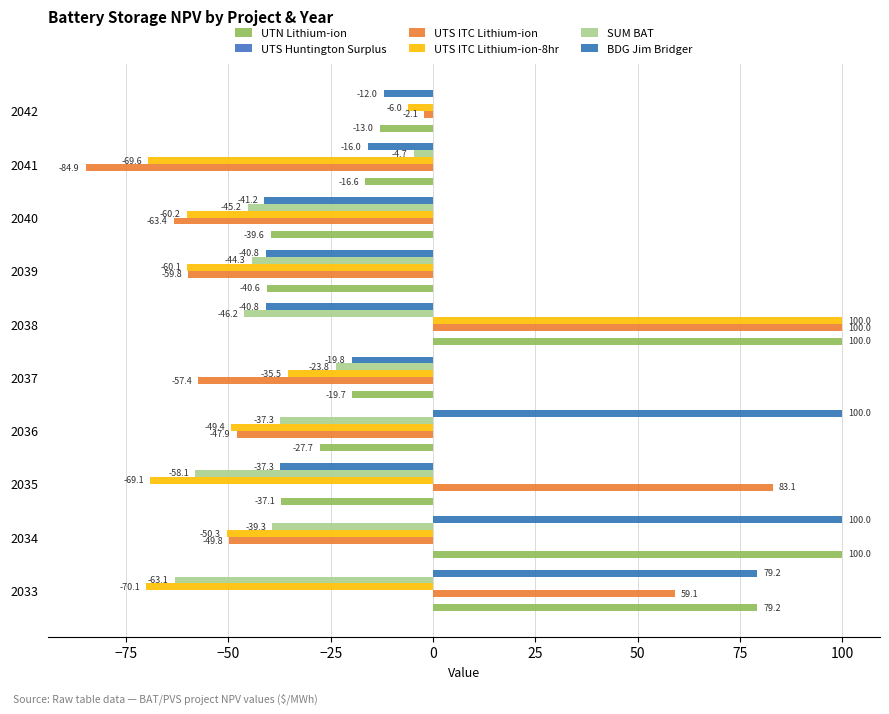

What is the value of the UTN Lithium-ion bar at the 2nd from the left?

100.0